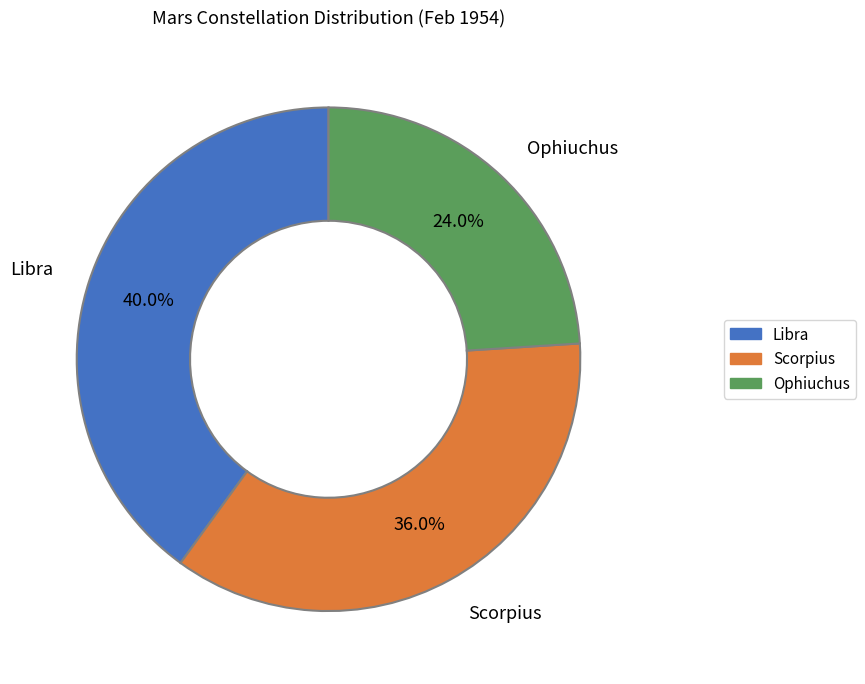

What percentage is the Scorpius slice, to the nearest percent?

36%